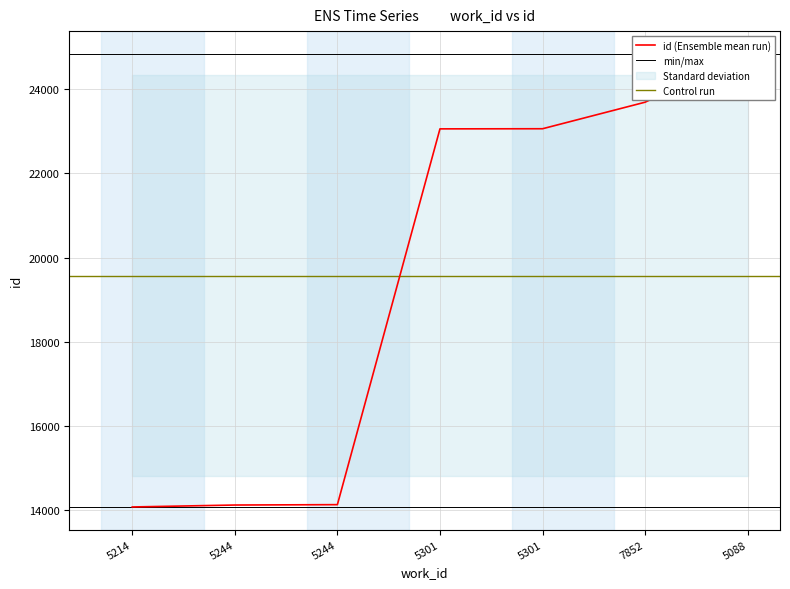

True or false: the data shows 23058 at 5301.

True